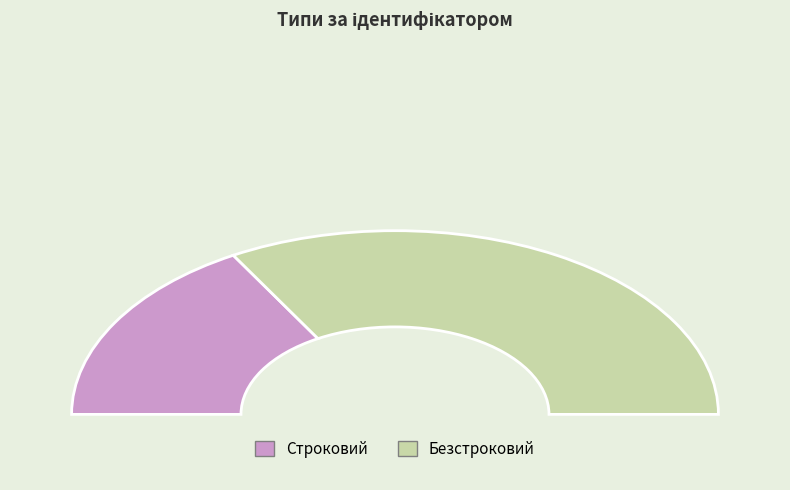

How many slices are in this pie chart?

2